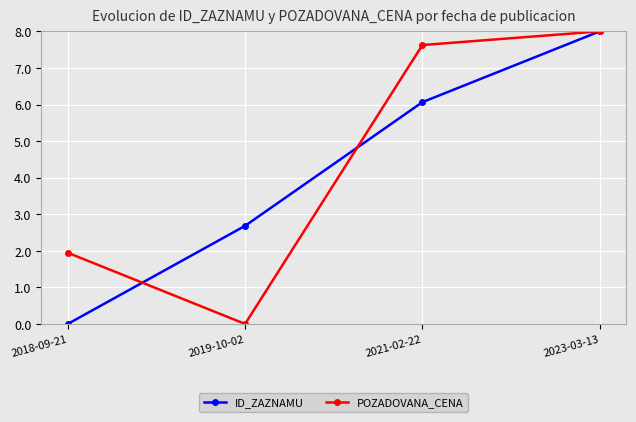

Rank the categories by ID_ZAZNAMU value from highest to lowest.

2023-03-13, 2021-02-22, 2019-10-02, 2018-09-21